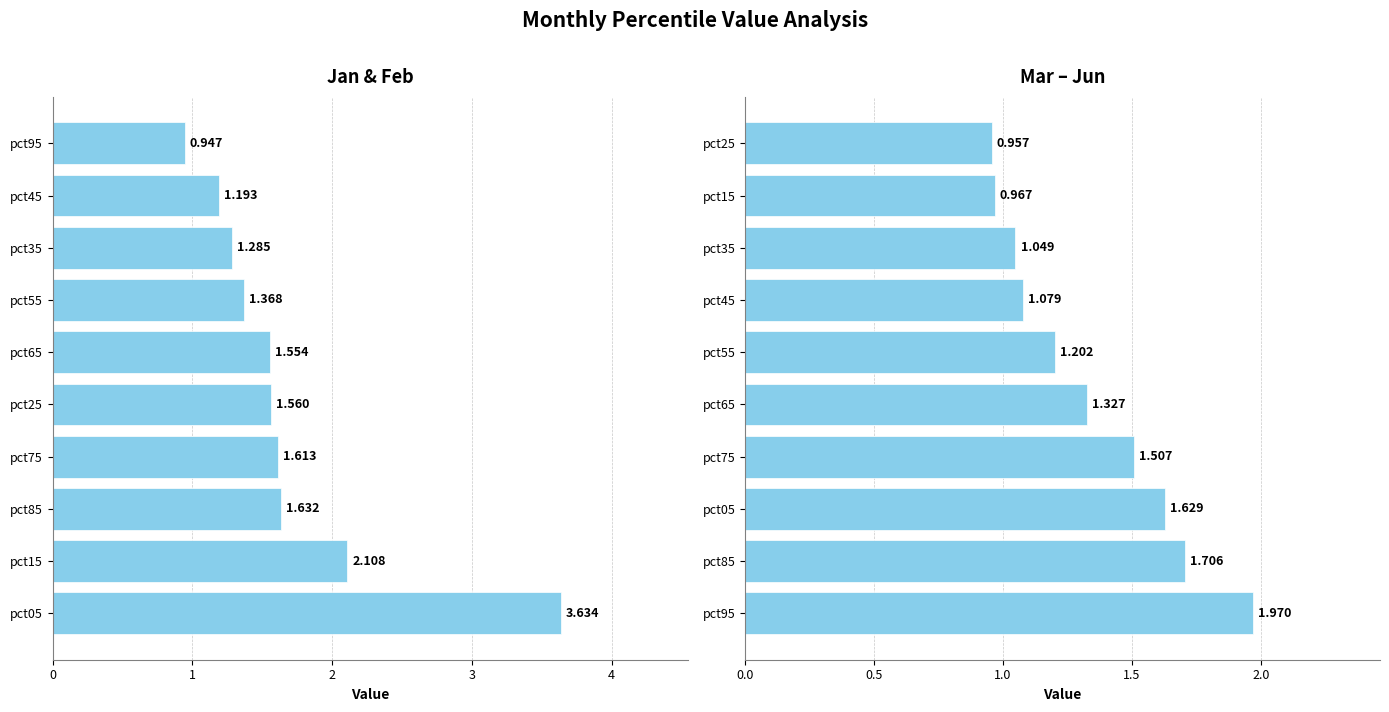

What is the value of the Jan bar at the 10th from the left?

0.9